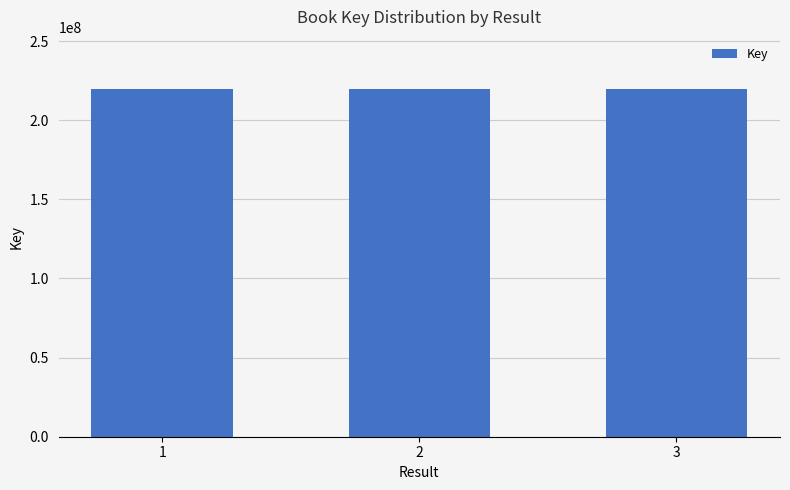

What is the maximum value shown in the chart?

219707721